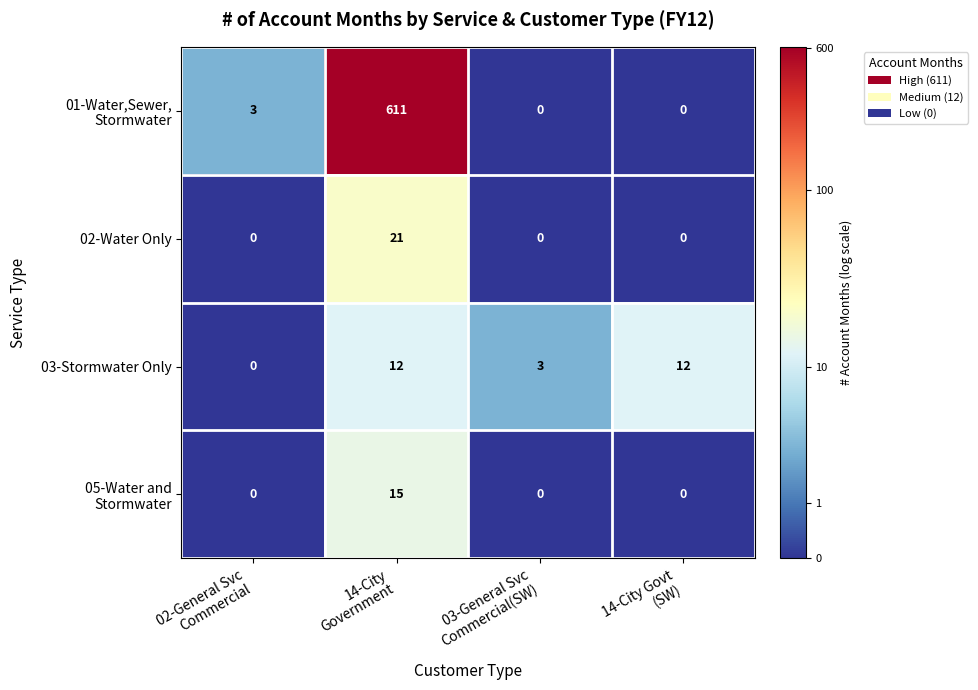

What is the maximum value shown in the chart?

611